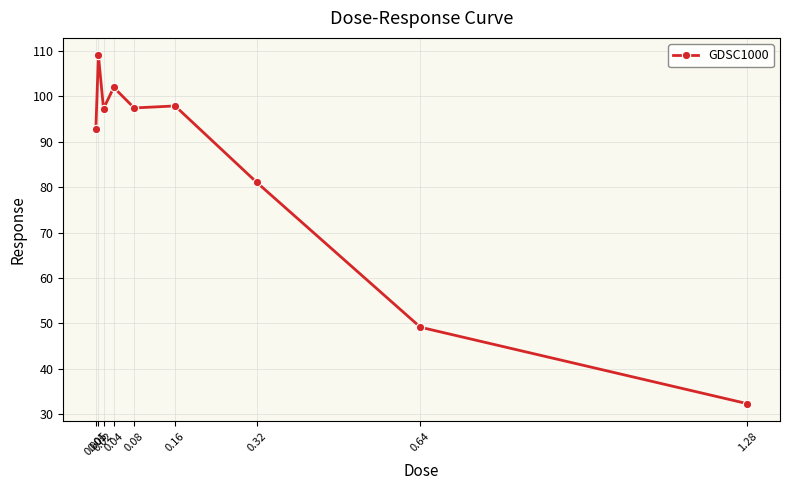

What is the greatest value displayed?

109.1